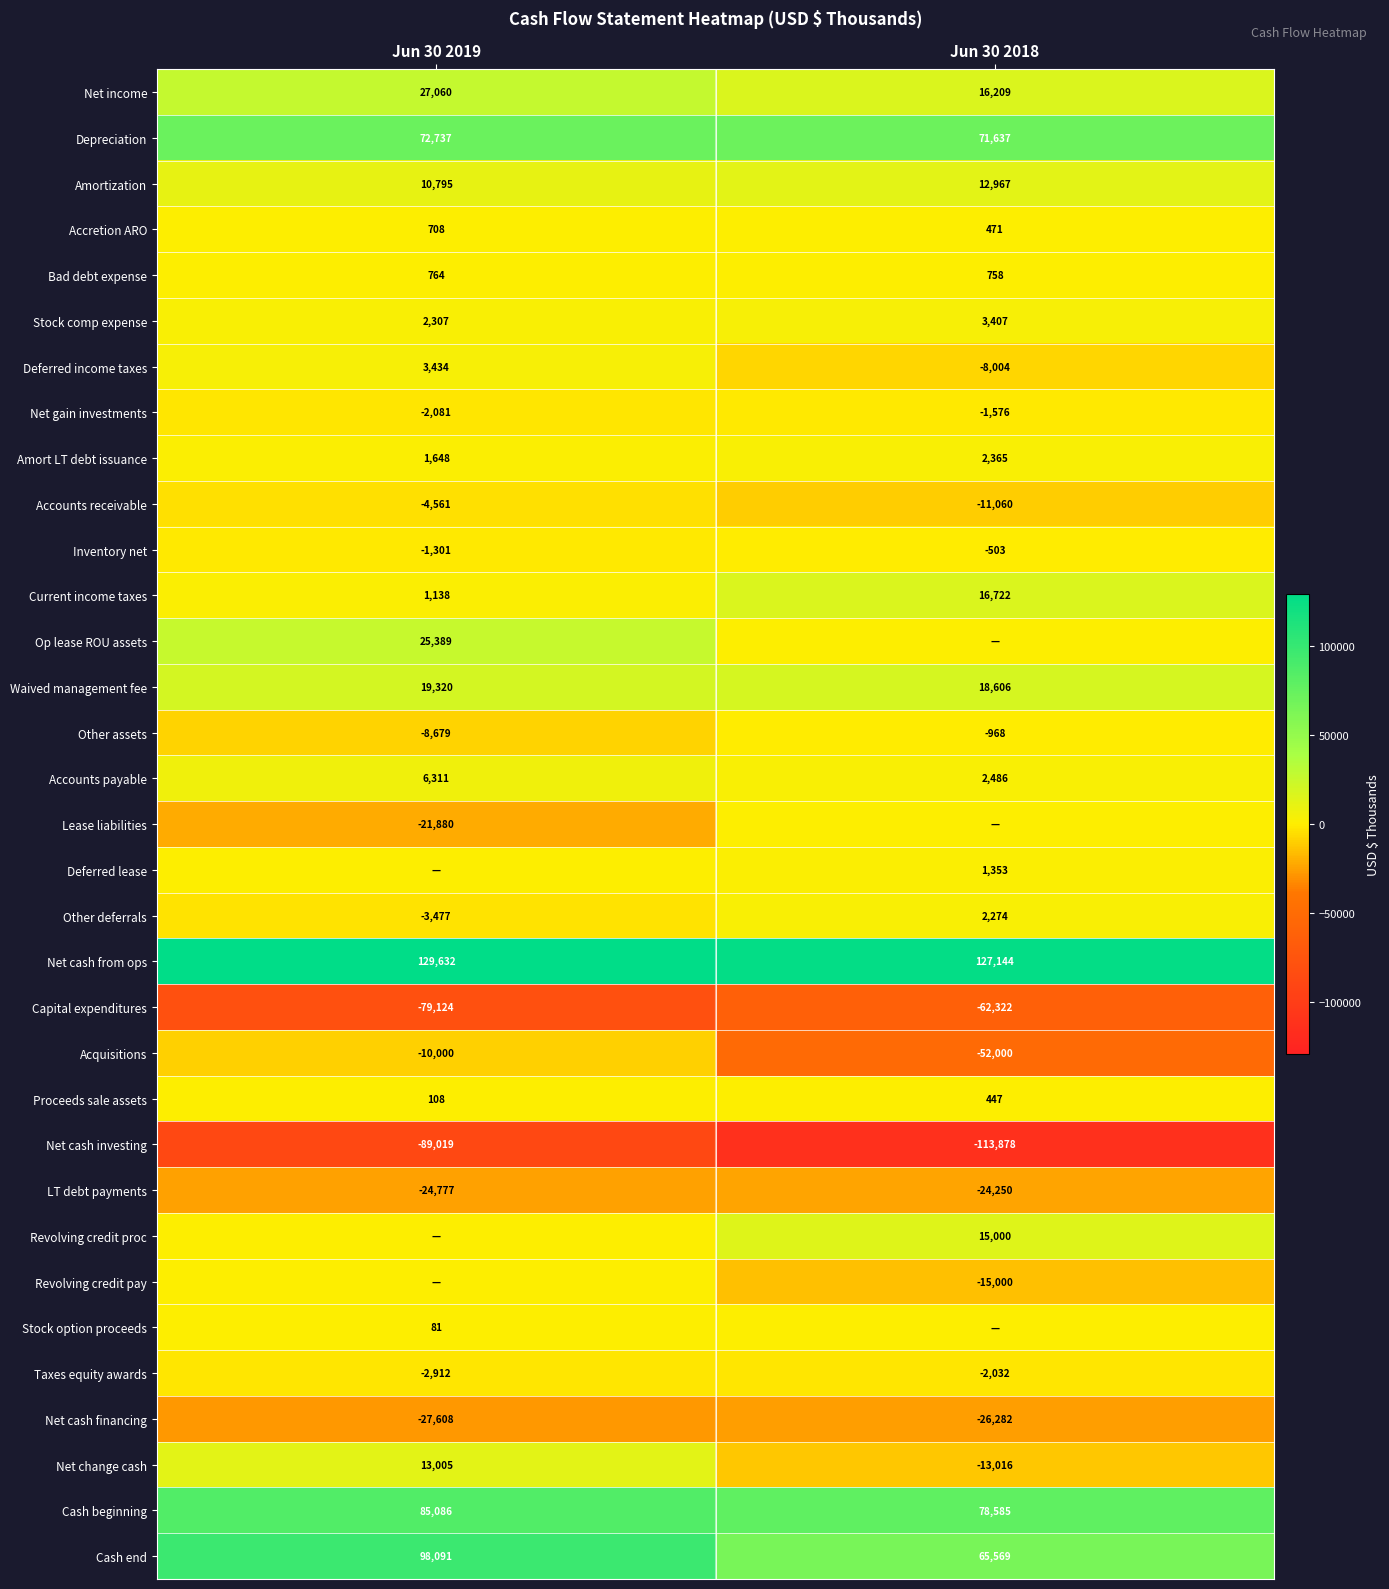

The value of Cash beginning at Jun 30 2018 is 109163. True or false?

False